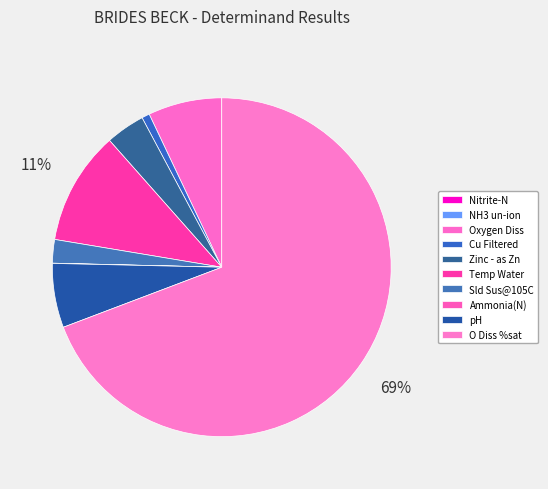

What is the change in value from Oxygen Diss to Temp Water?

+5.1